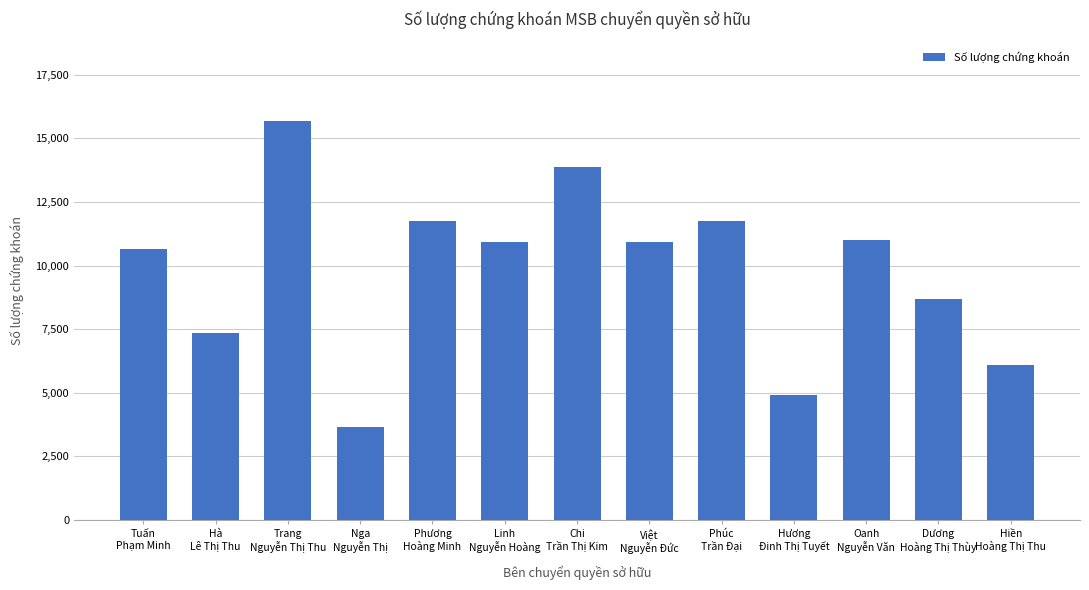

Is it true that the value at Dương
Hoàng Thị Thùy is 8700?

True